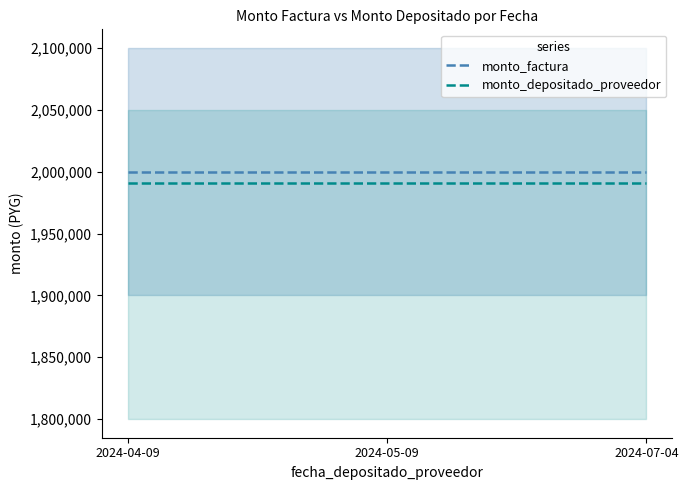

Where is monto_factura nearest to the value 2000000?

2024-04-09